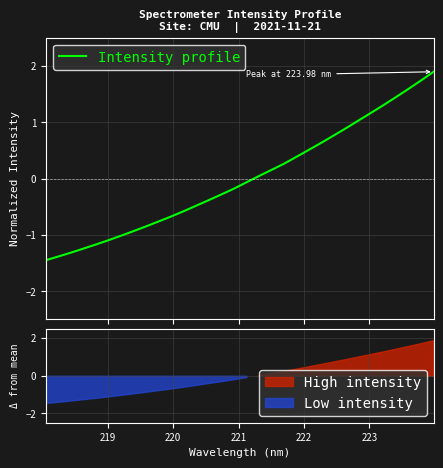

What is the lowest value of the Intensity profile series?

-1.4